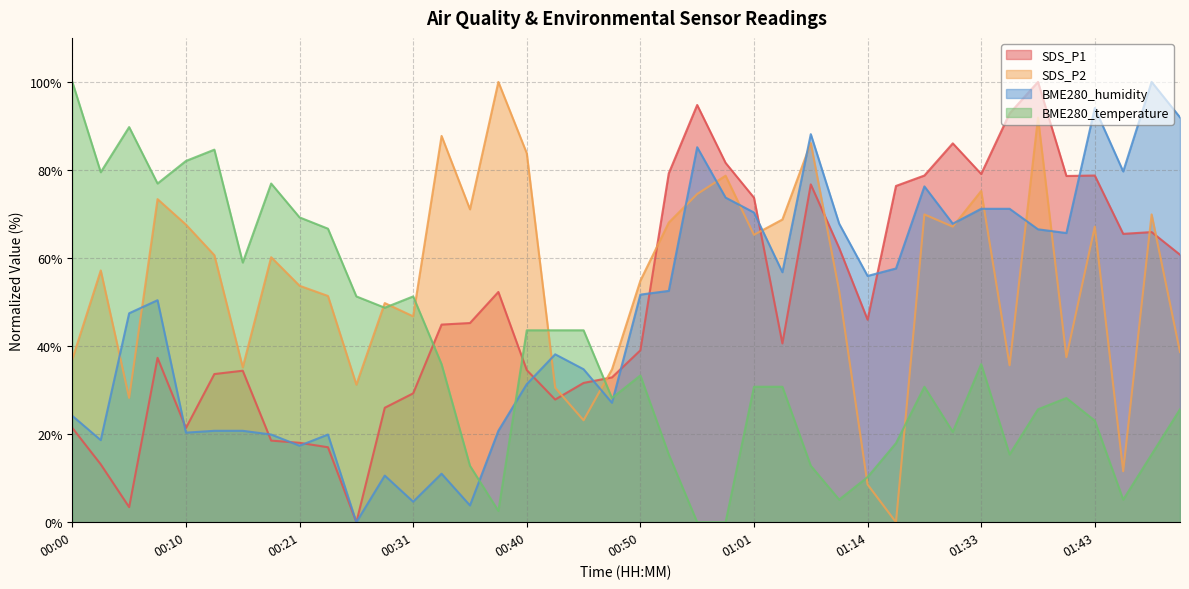

At how many categories does at least one series exceed 1?

40